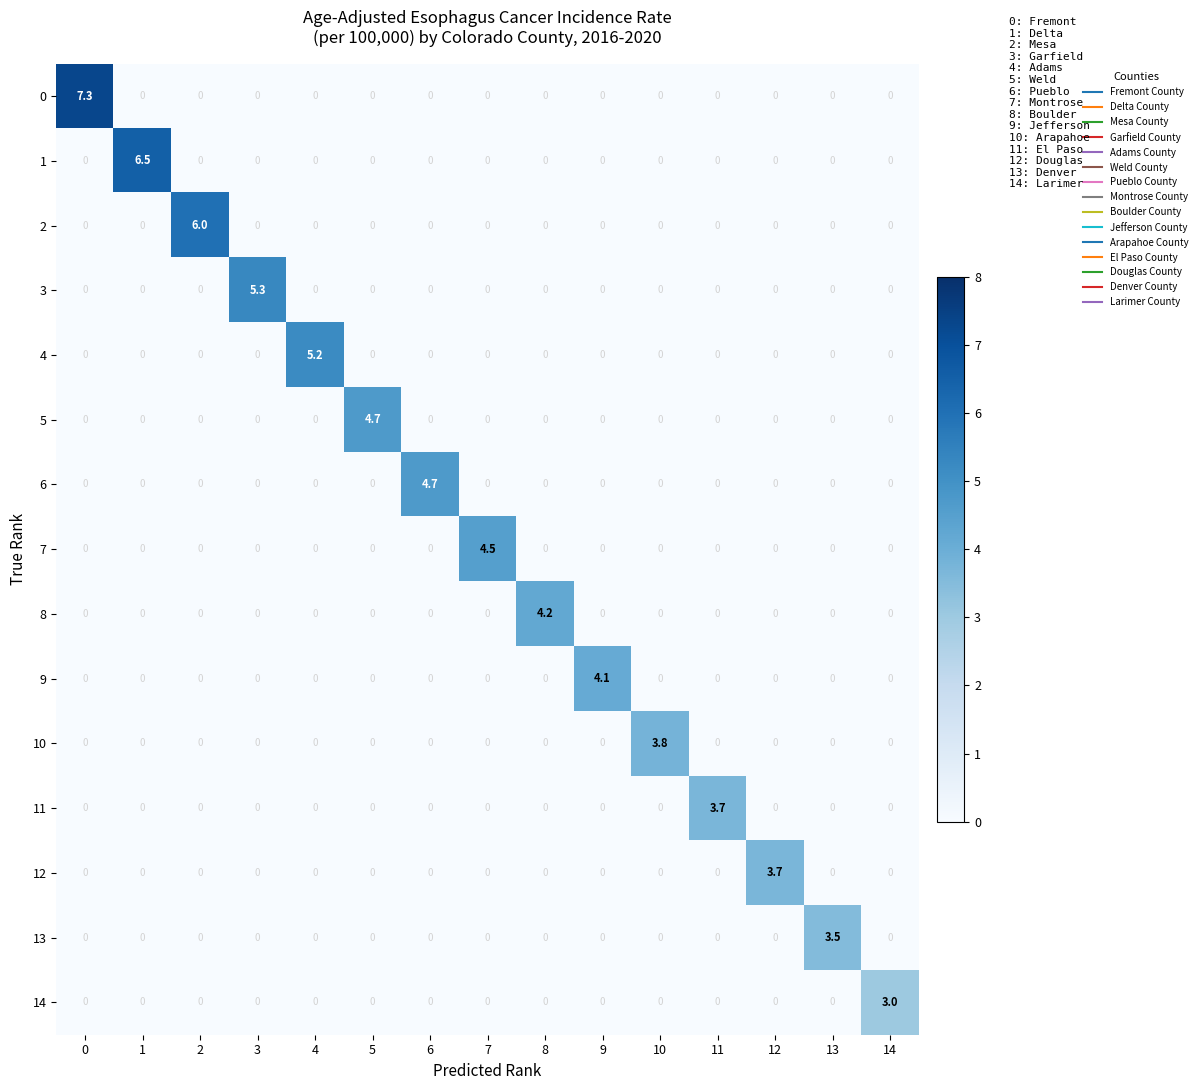

Which series has the widest spread of values?

0